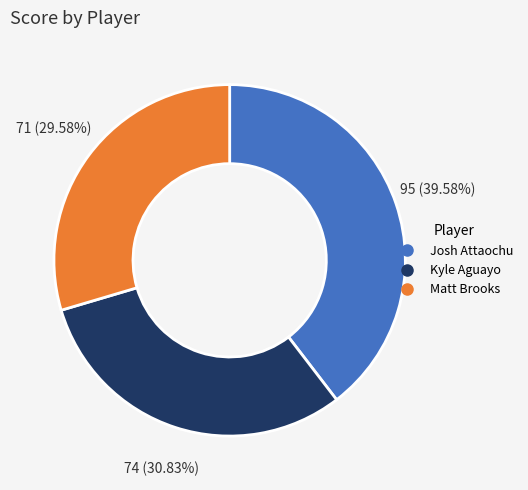

To the nearest percent, what is the difference between the largest and smallest slice percentages?

10%